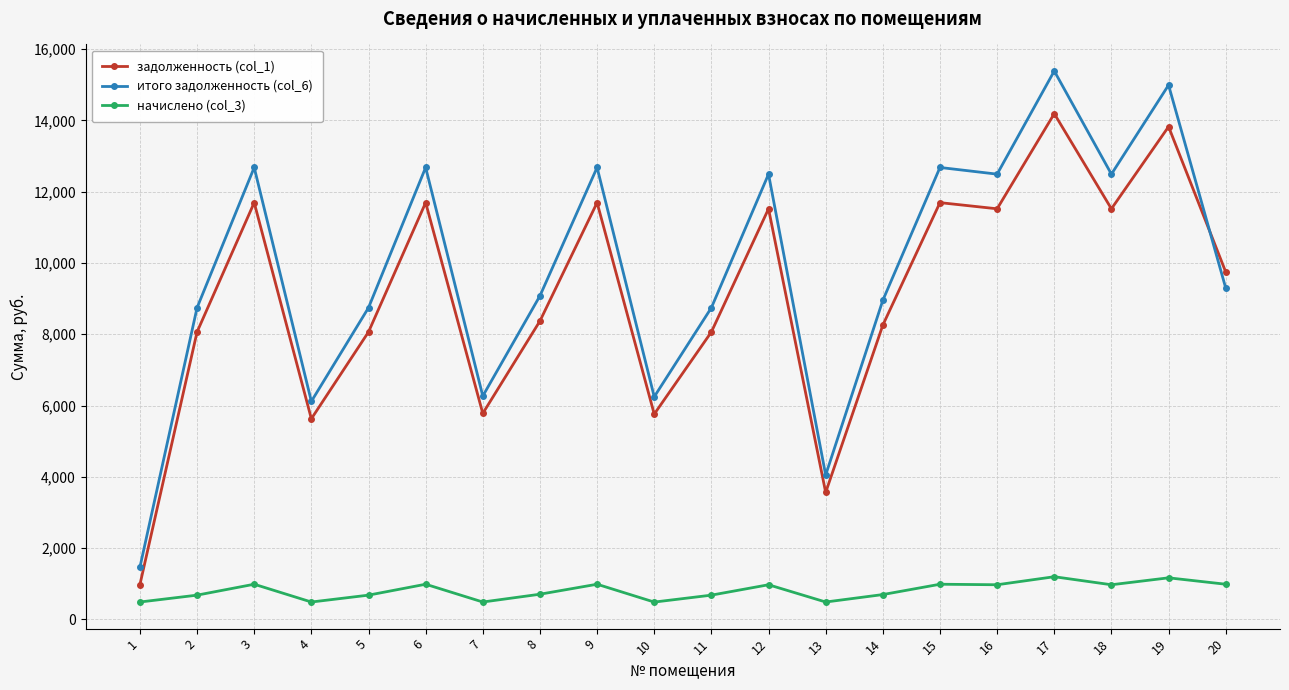

Is it true that задолженность (col_1) equals 13824.0 at 19?

True